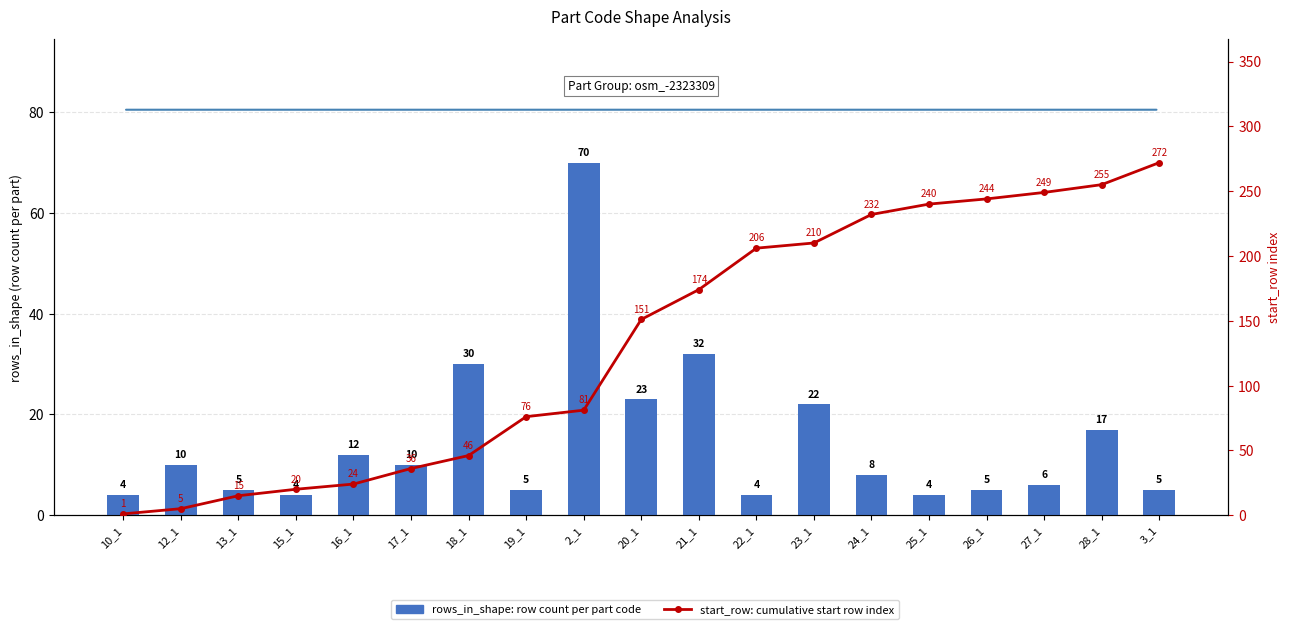

Read the start_row value at 23_1, to the nearest 5.

210